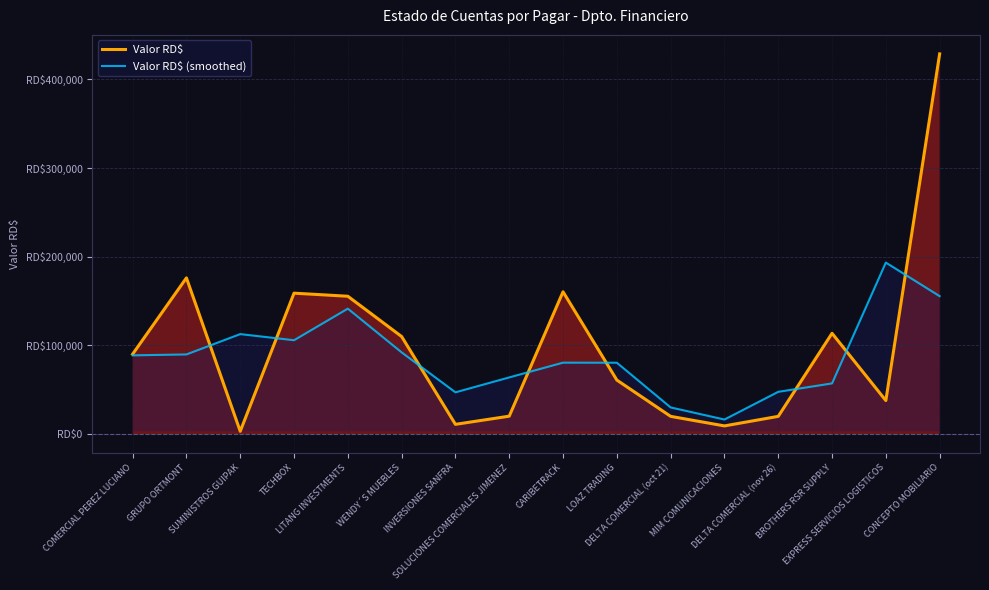

At which category does Valor RD$ (smoothed) reach its first local valley?

TECHBOX